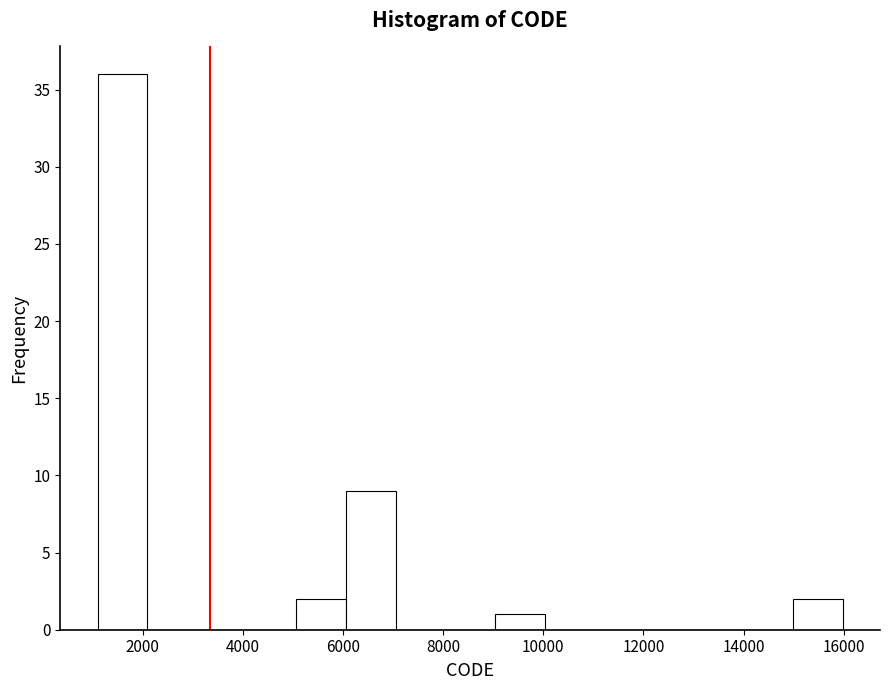

Reading left to right, transcribe this chart: for each bar, give the range it covers on the x-axis and its height. Neither the bar edges nor the heights are printed on the chart, so give them approximately, as read against the axes.

1200 to 2000: 36
2000 to 3000: 0
3000 to 4000: 0
4000 to 5000: 0
5000 to 6000: 2
6000 to 7000: 9
7000 to 8000: 0
8000 to 9000: 0
9000 to 10000: 1
10000 to 11000: 0
11000 to 12000: 0
12000 to 13000: 0
13000 to 14000: 0
14000 to 15000: 0
15000 to 16000: 2